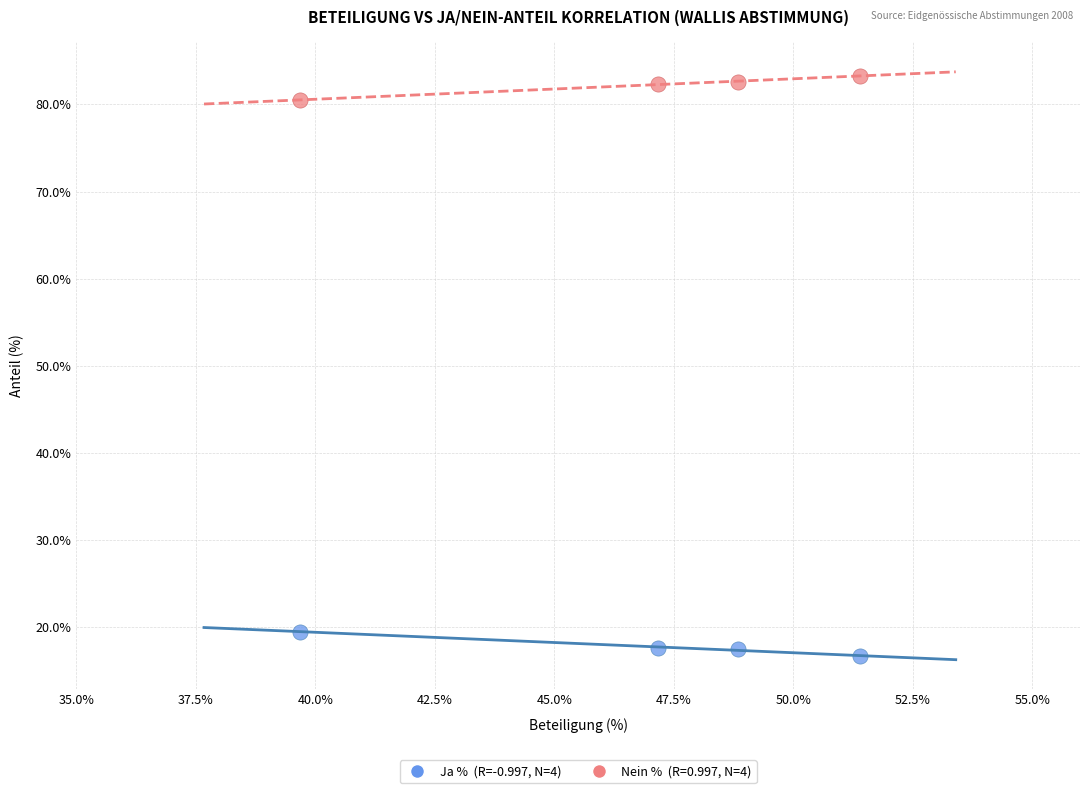

Across all data points, what is the range of Y values (max minus min)?

66.6